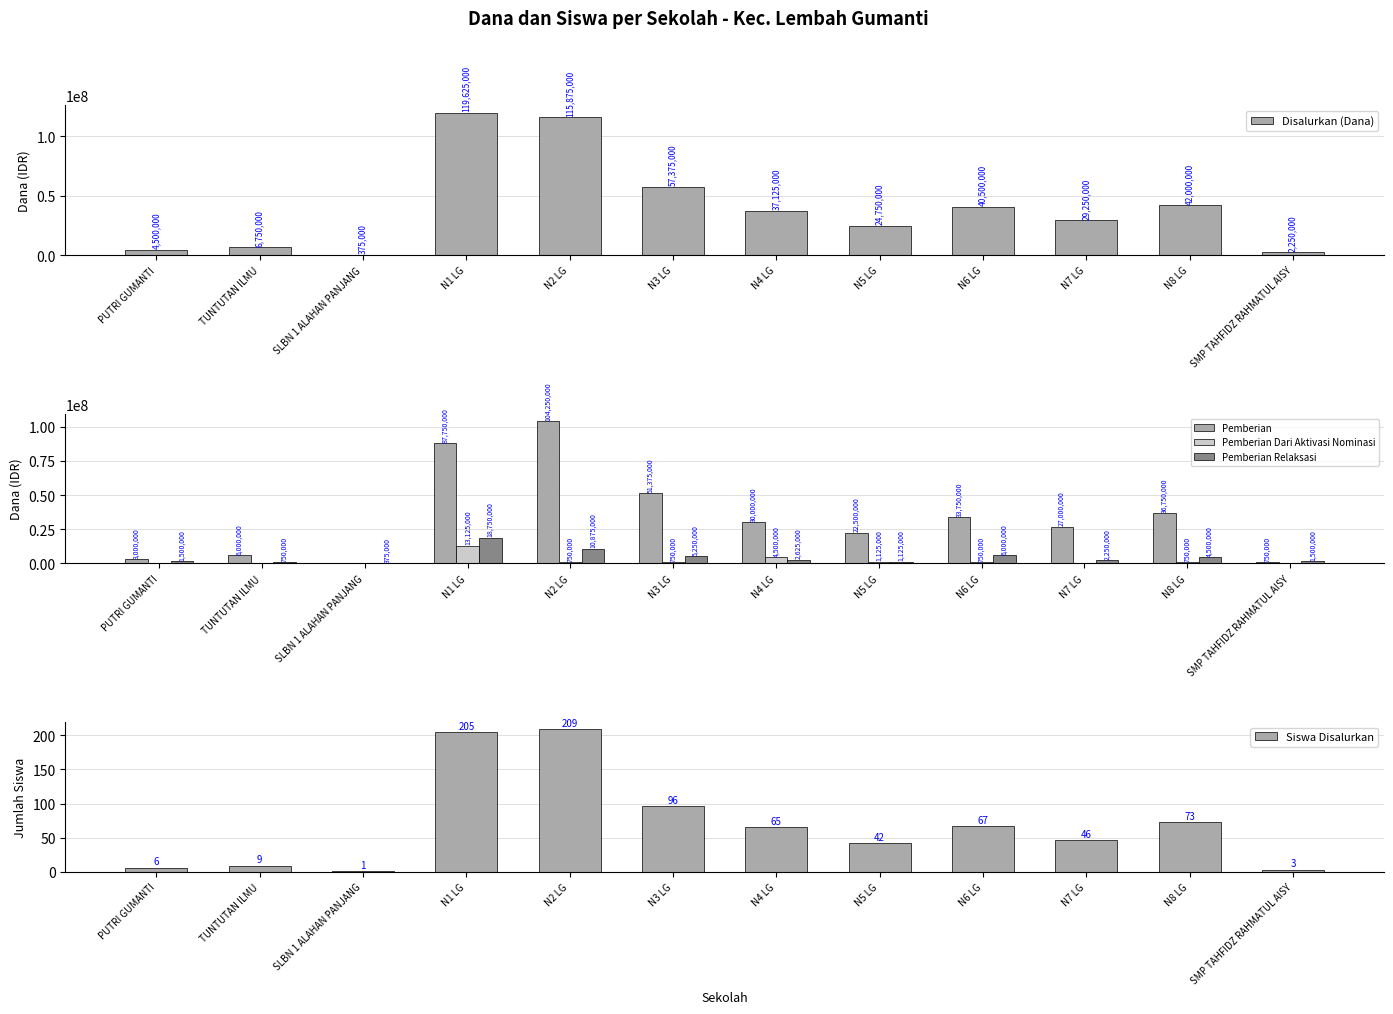

At which label does Disalurkan (Dana) first exceed 37125000?

N1 LG